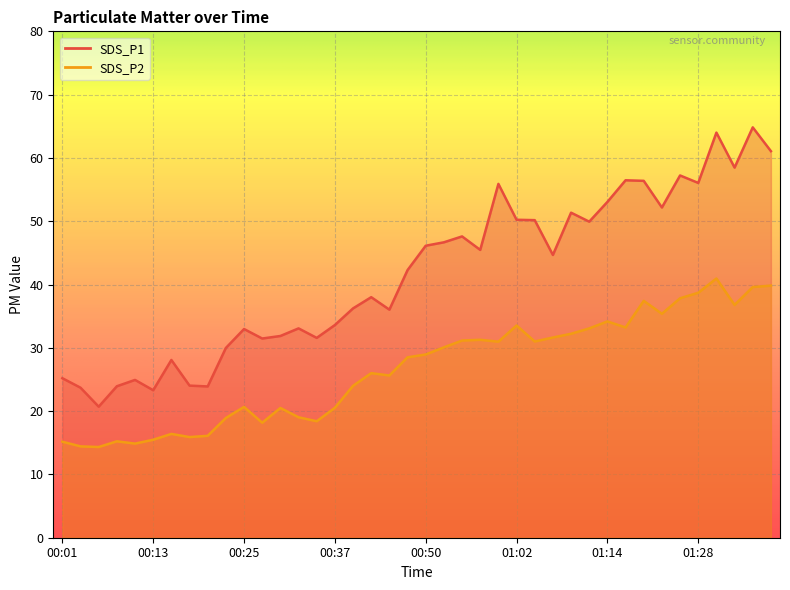

True or false: SDS_P2 has a value of 16.4 at 00:15.

True